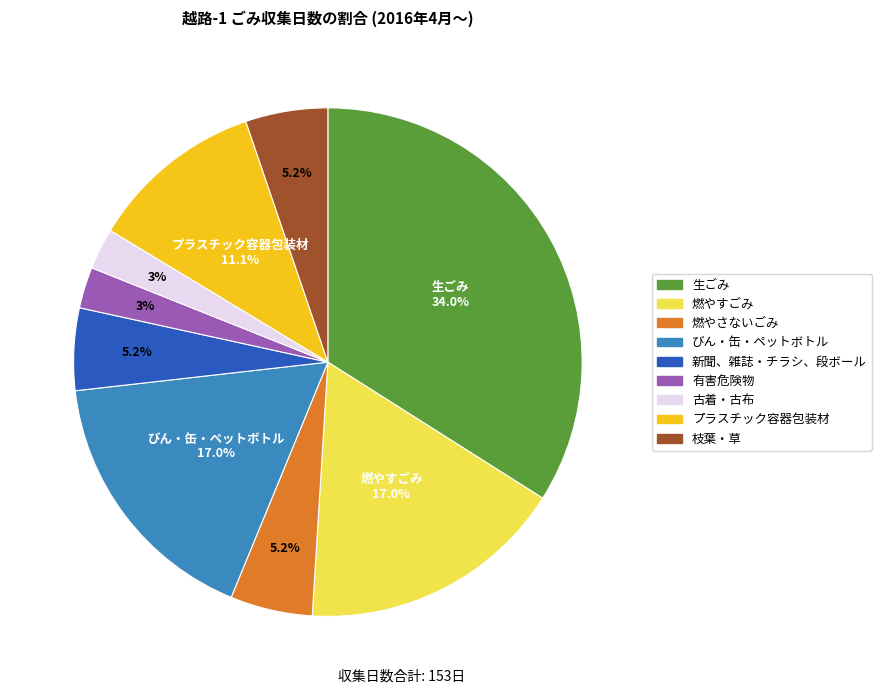

How many segments does this pie chart have?

9